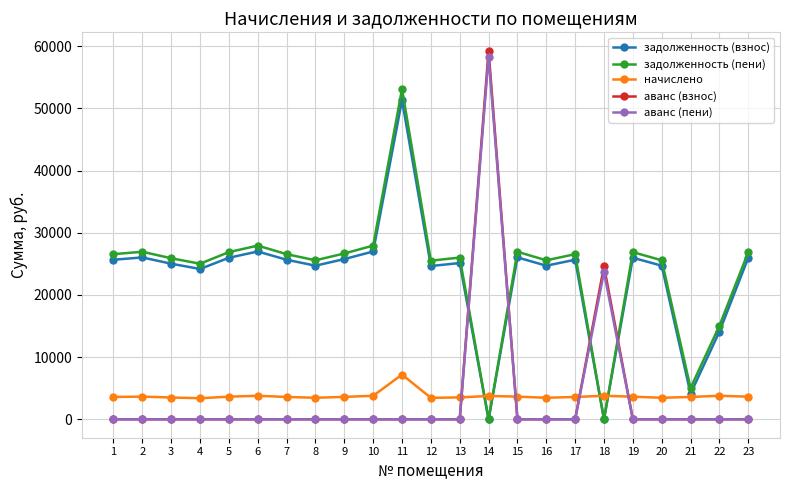

Is the value of аванс (пени) at 8 greater than the value of аванс (взнос) at 18?

No